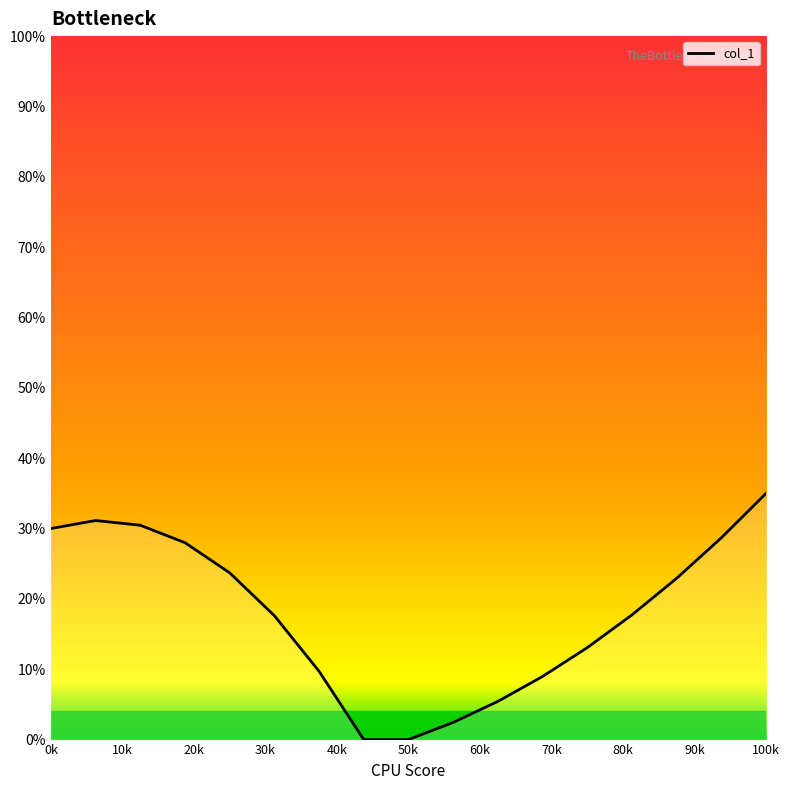

What is the maximum value shown in the chart?

35.0